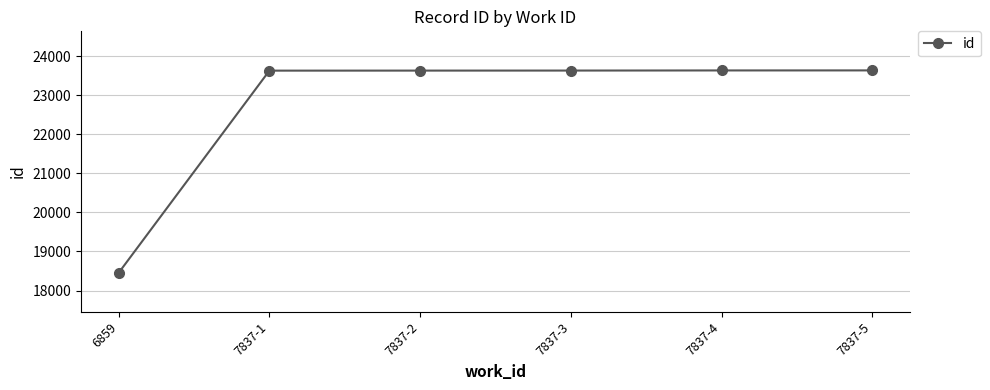

Approximately how many times larger is the value at 7837-5 compared to 7837-4?

1.0